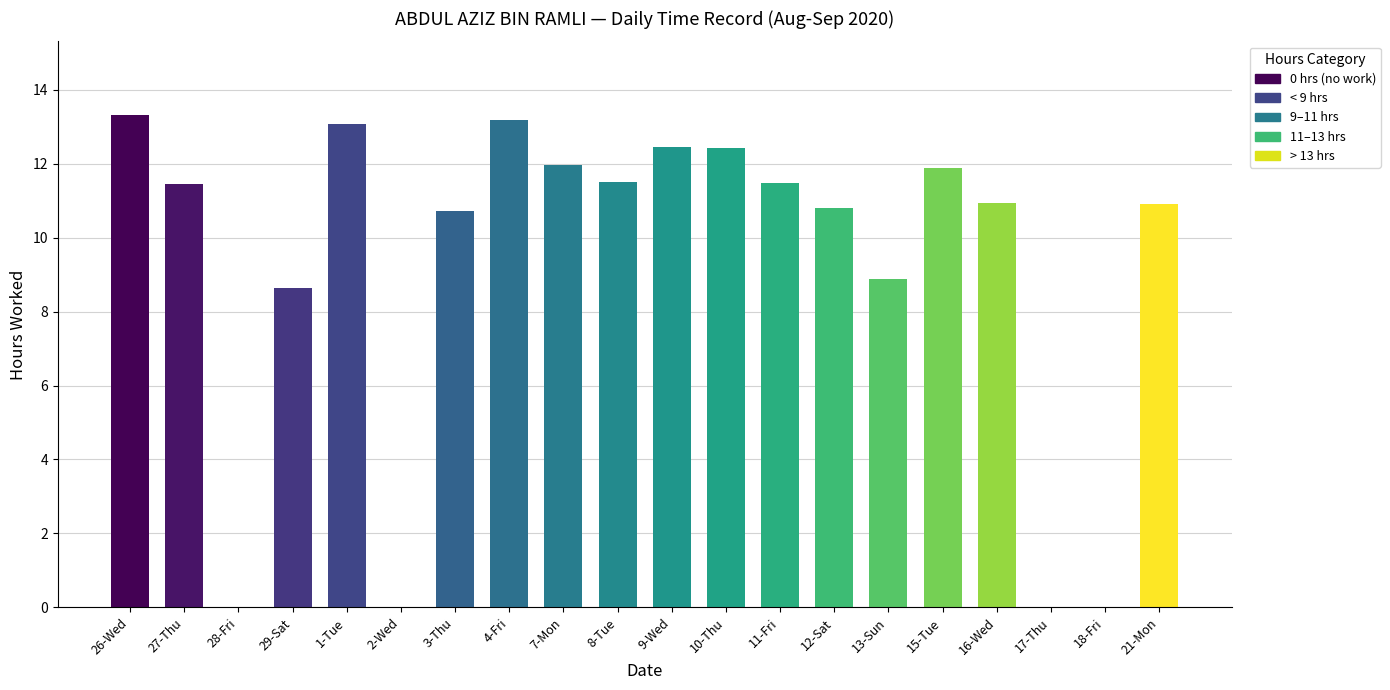

What is the sum of the values at 7-Mon and 1-Tue?

25.0